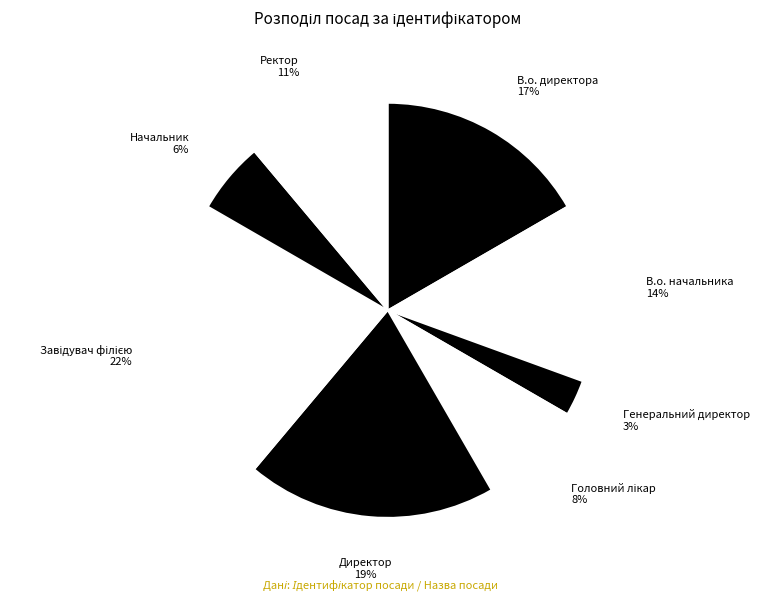

Which slice is the smallest?

Генеральний директор